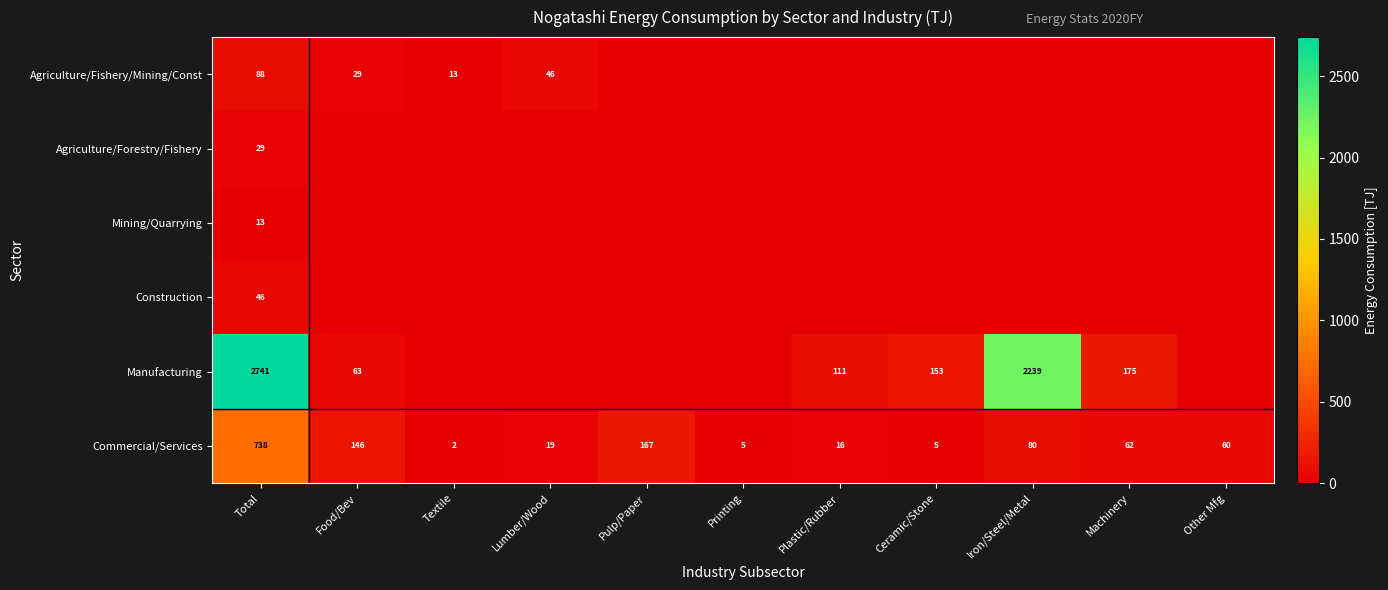

Which category has the lowest value in the Commercial/Services series?

Textile